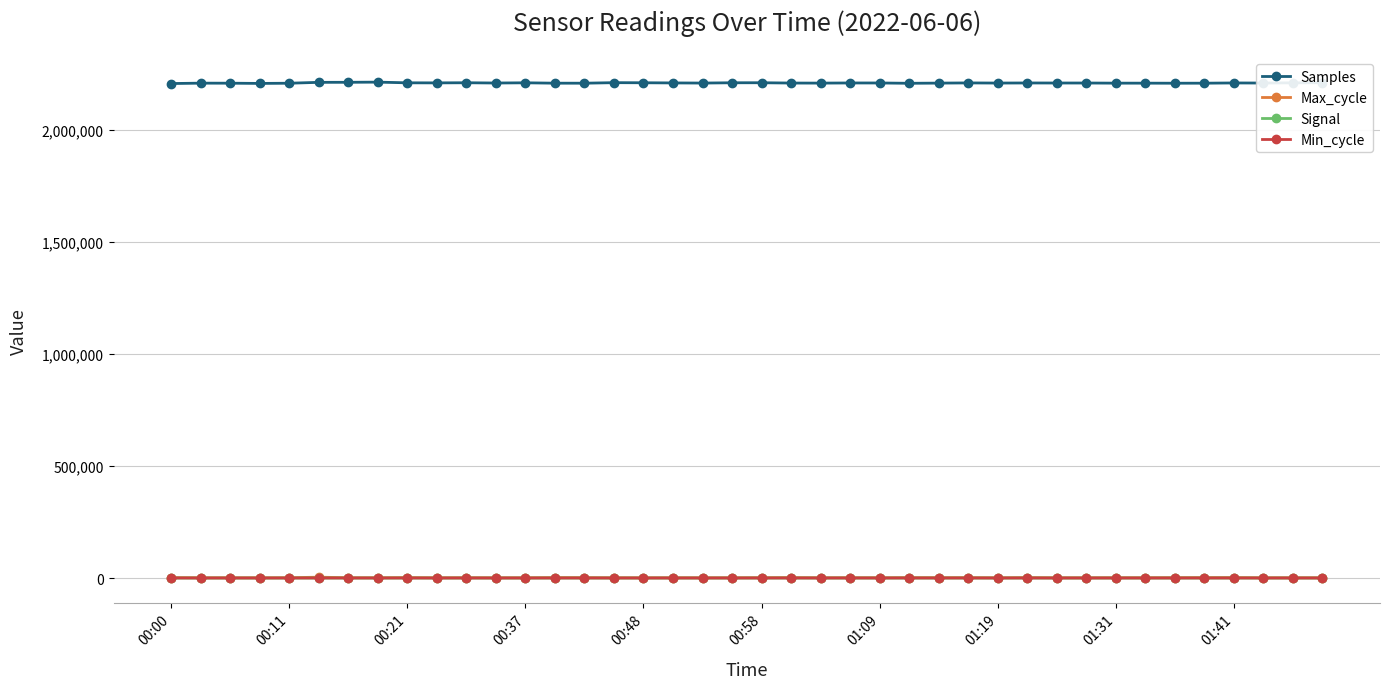

What is the minimum value shown in the chart?

-75